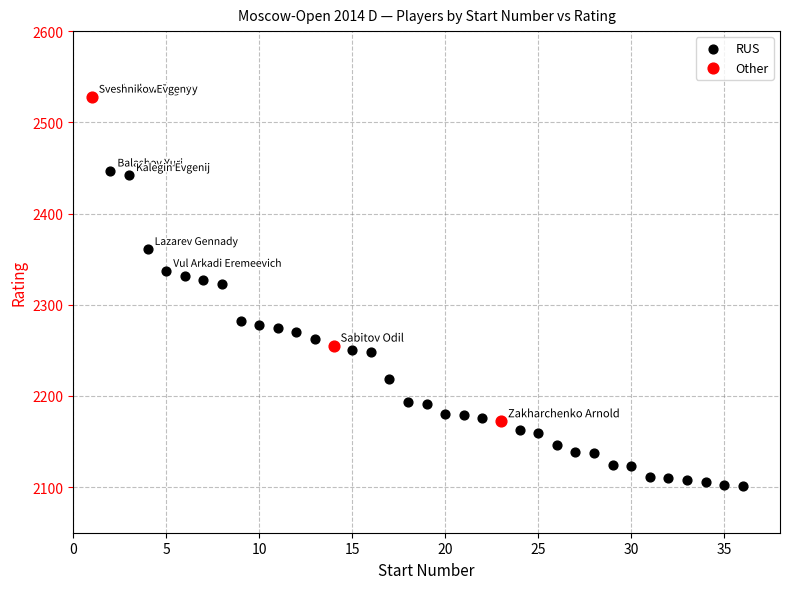

Which series contains the highest Y value?

Other